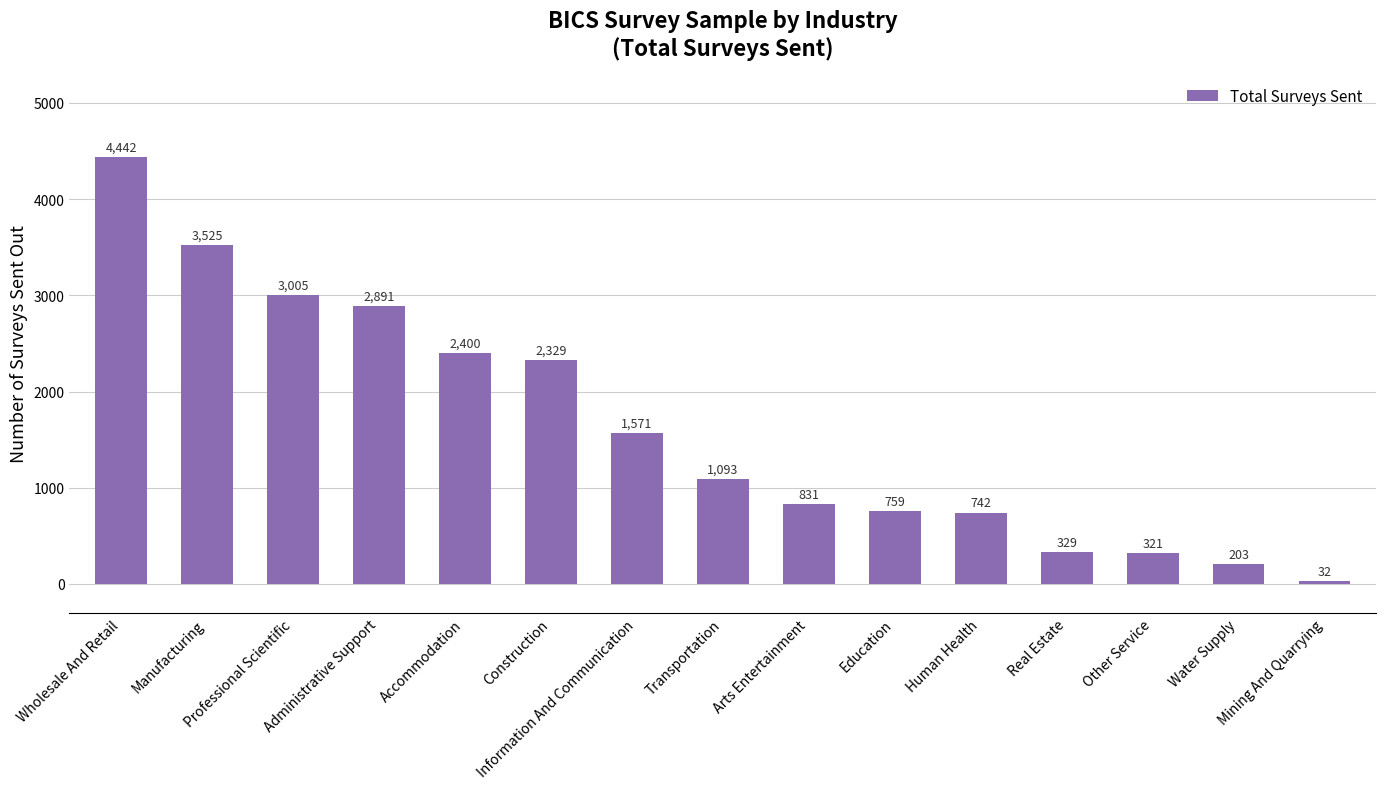

What is the difference between the second highest and second lowest values?

3322